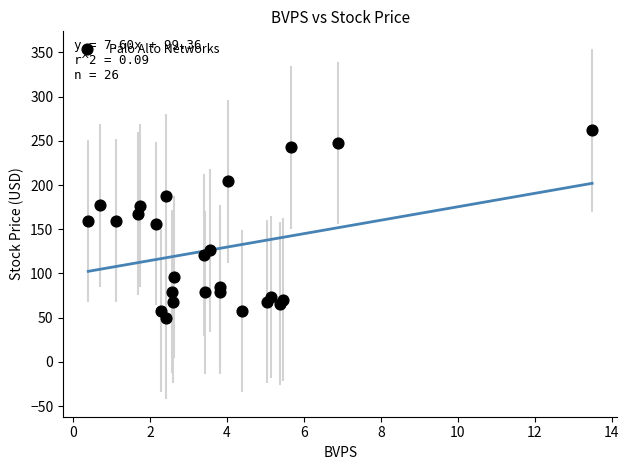

What is the range of Y values (max minus min)?

212.2